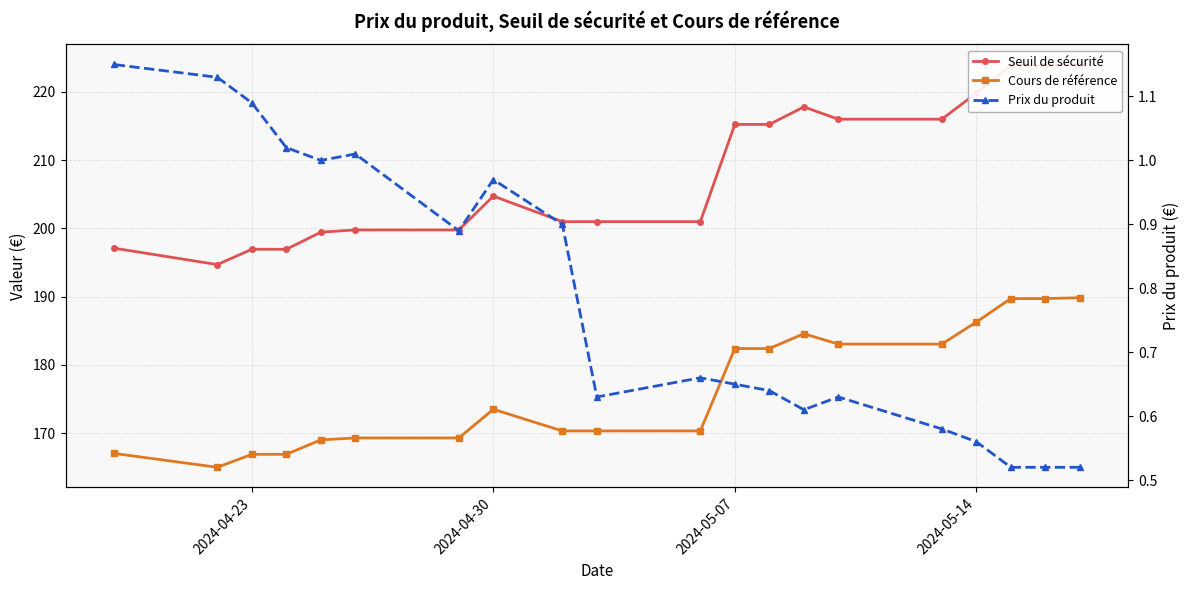

How many distinct data groups are displayed?

3